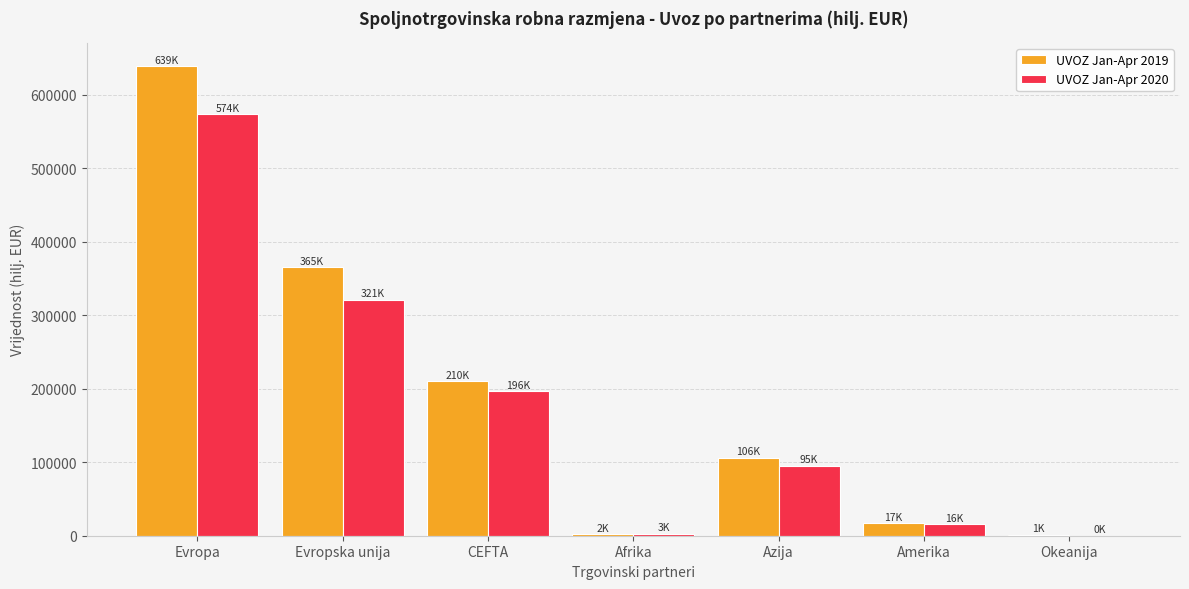

Where does the UVOZ Jan-Apr 2020 series first go above 95249?

Evropa